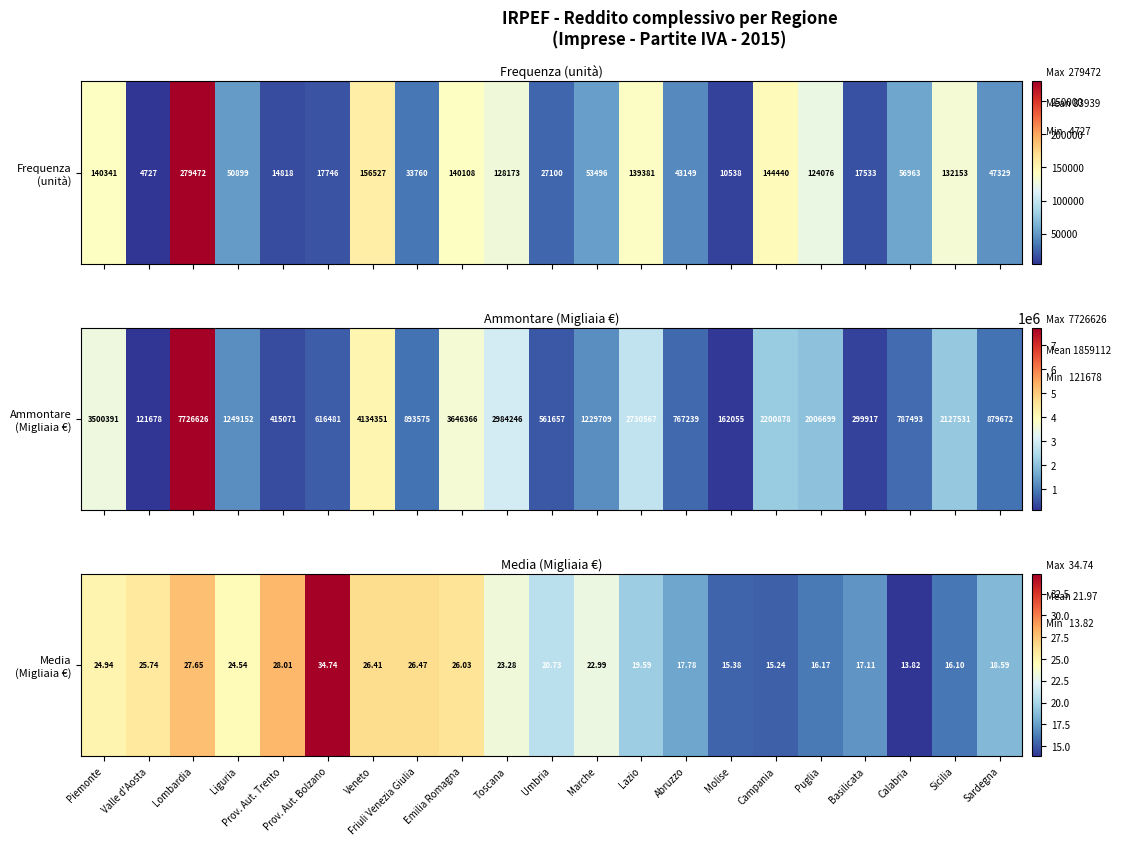

Rank the categories by value from lowest to highest.

Calabria, Campania, Molise, Sicilia, Puglia, Basilicata, Abruzzo, Sardegna, Lazio, Umbria, Marche, Toscana, Liguria, Piemonte, Valle d'Aosta, Emilia Romagna, Veneto, Friuli Venezia Giulia, Lombardia, Prov. Aut. Trento, Prov. Aut. Bolzano